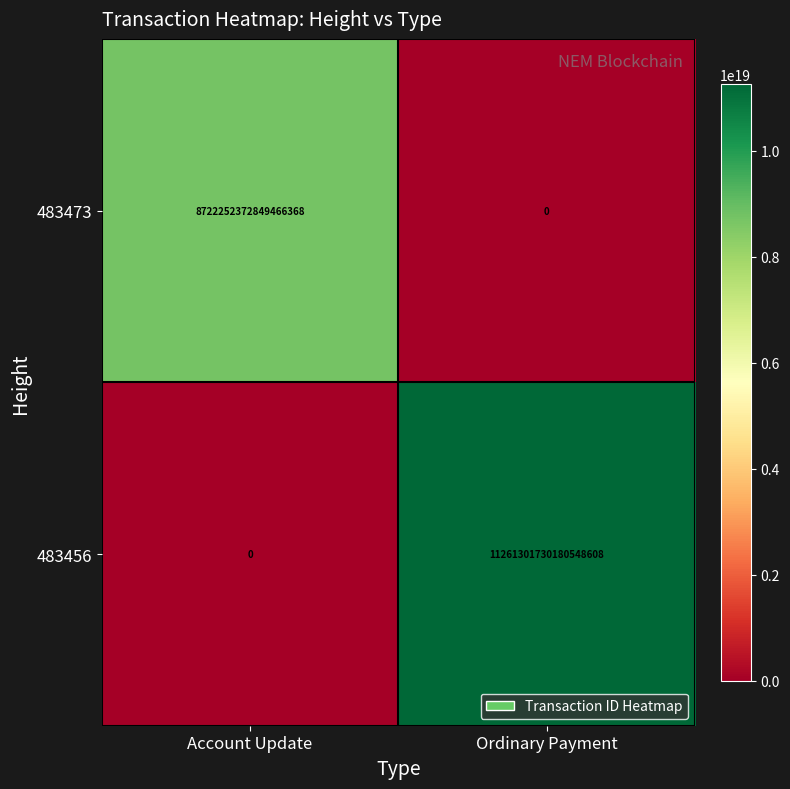

Is the value of 483456 at Ordinary Payment greater than the value of 483473 at Ordinary Payment?

Yes